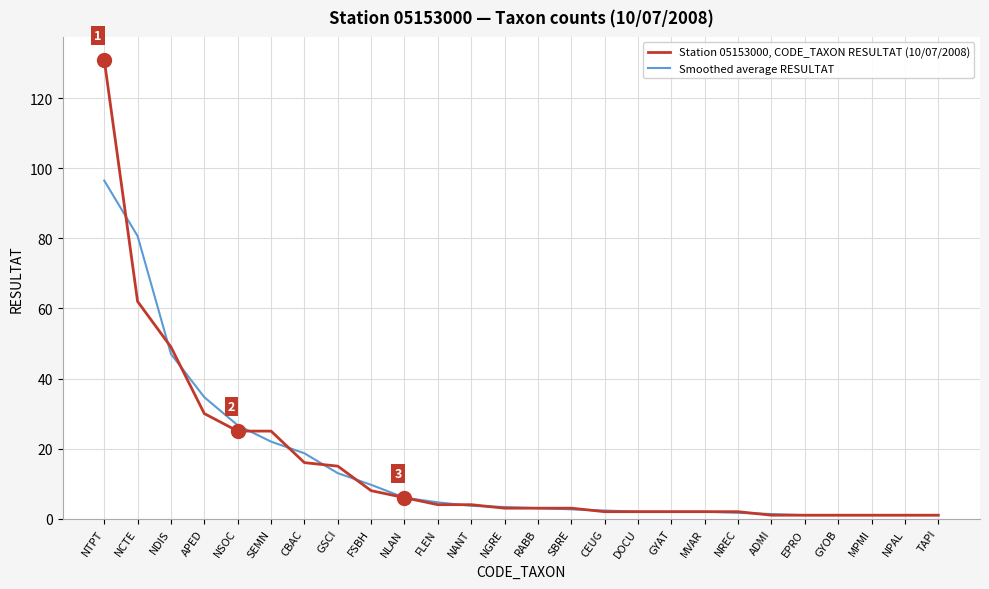

Rank the series by their average value, from lowest to highest.

Smoothed average RESULTAT, Station 05153000, CODE_TAXON RESULTAT (10/07/2008)